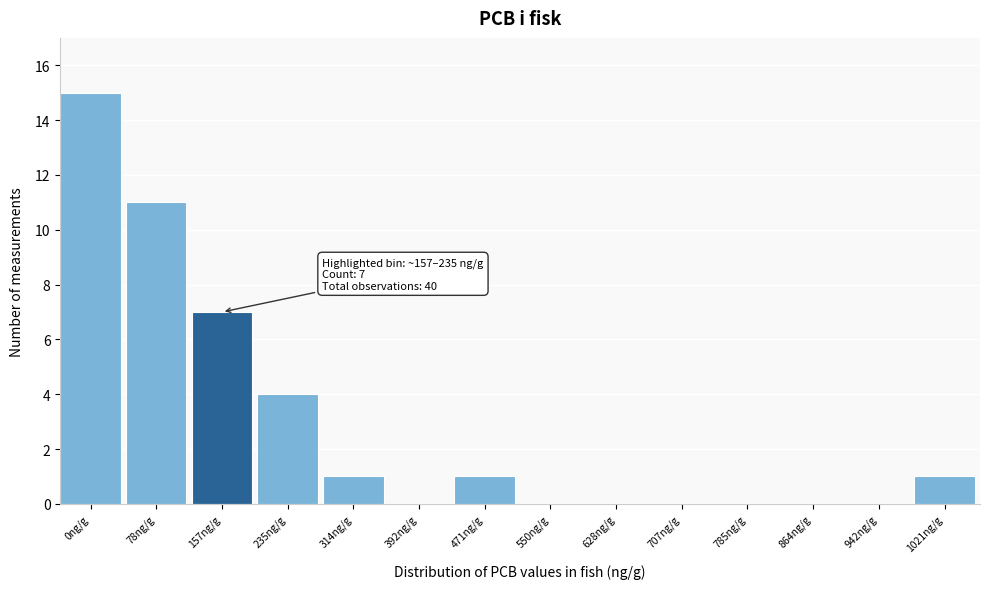

Reading left to right, list all the values displayed in this chart.

0ng/g=15	78ng/g=11	157ng/g=7	235ng/g=4	314ng/g=1	392ng/g=0	471ng/g=1	550ng/g=0	628ng/g=0	707ng/g=0	785ng/g=0	864ng/g=0	942ng/g=0	1021ng/g=1